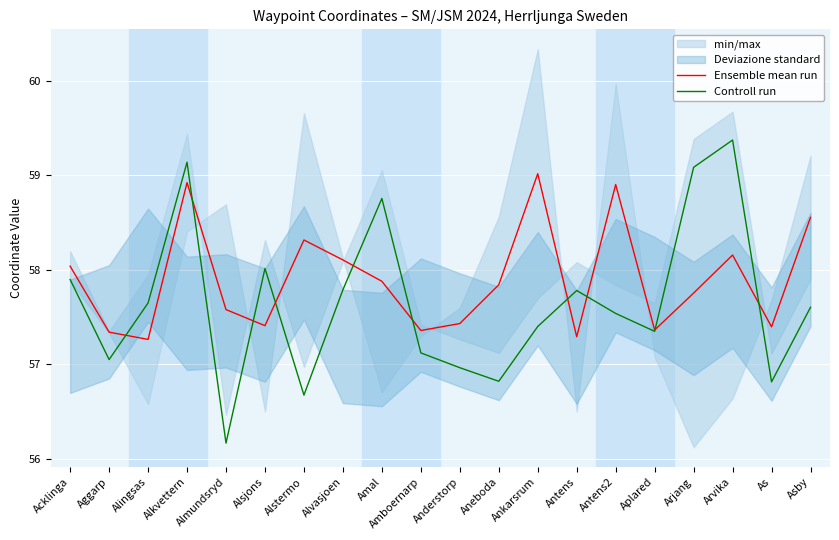

Which series has the largest total across all categories?

Ensemble mean run